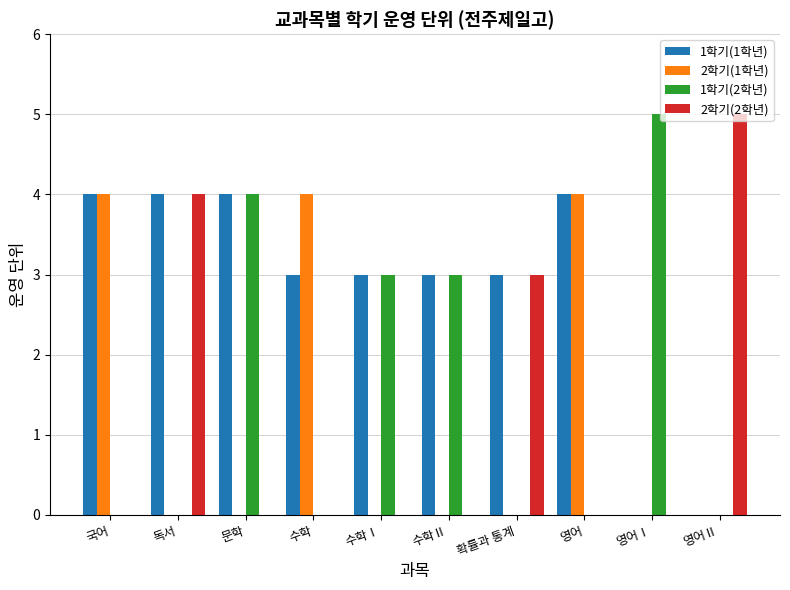

Are the bars grouped side by side (vs. stacked)?

Yes